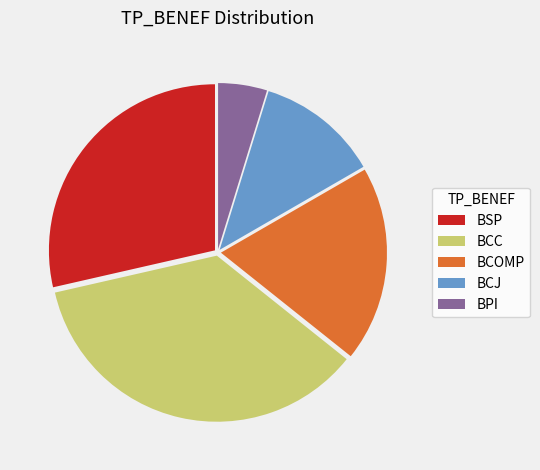

The BSP slice represents 29% of the pie. True or false?

True